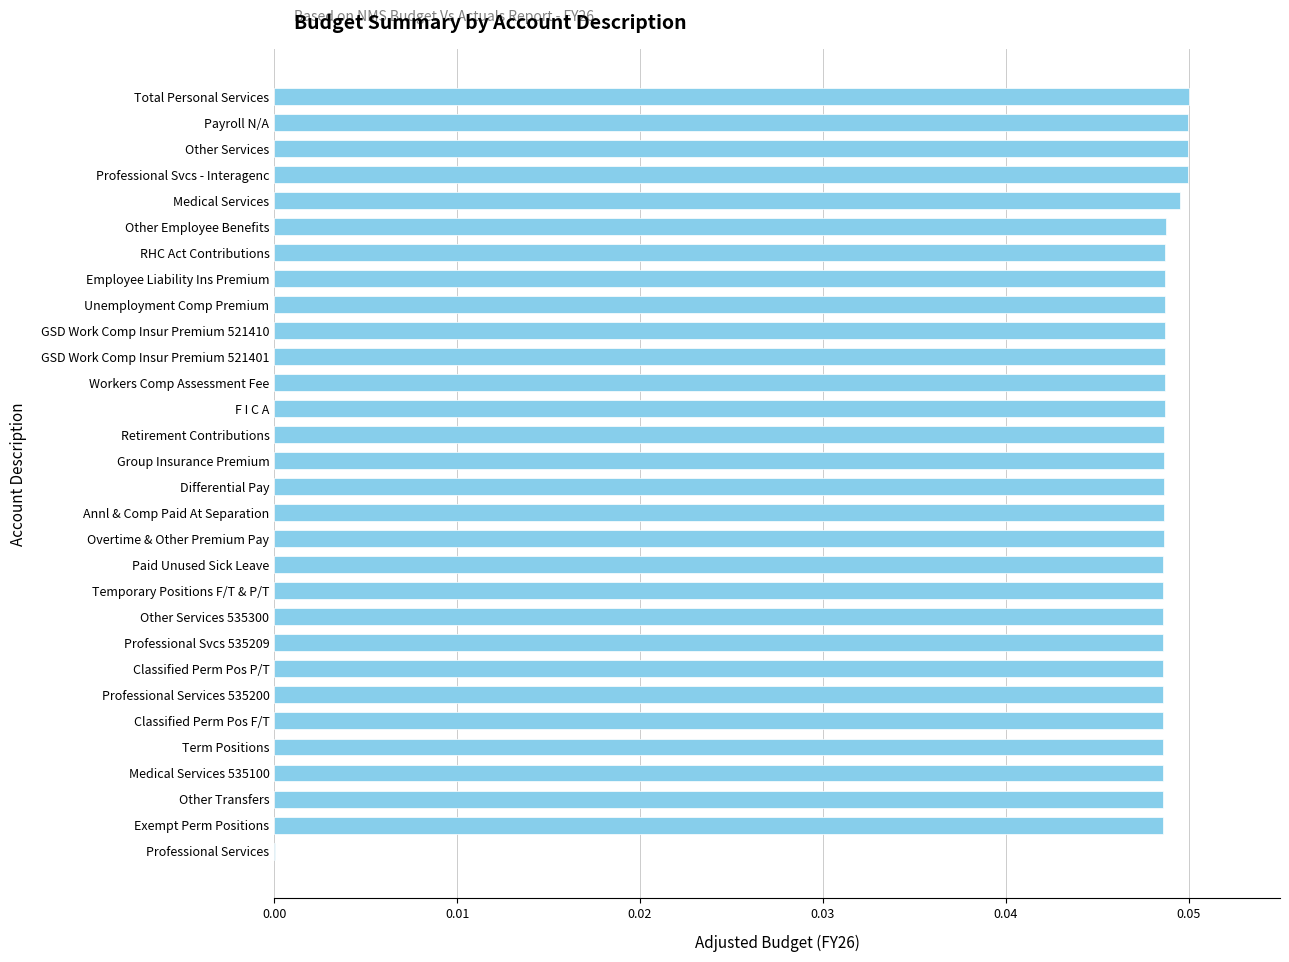

The chart shows a value of 0.1 at Classified Perm Pos P/T. True or false?

False